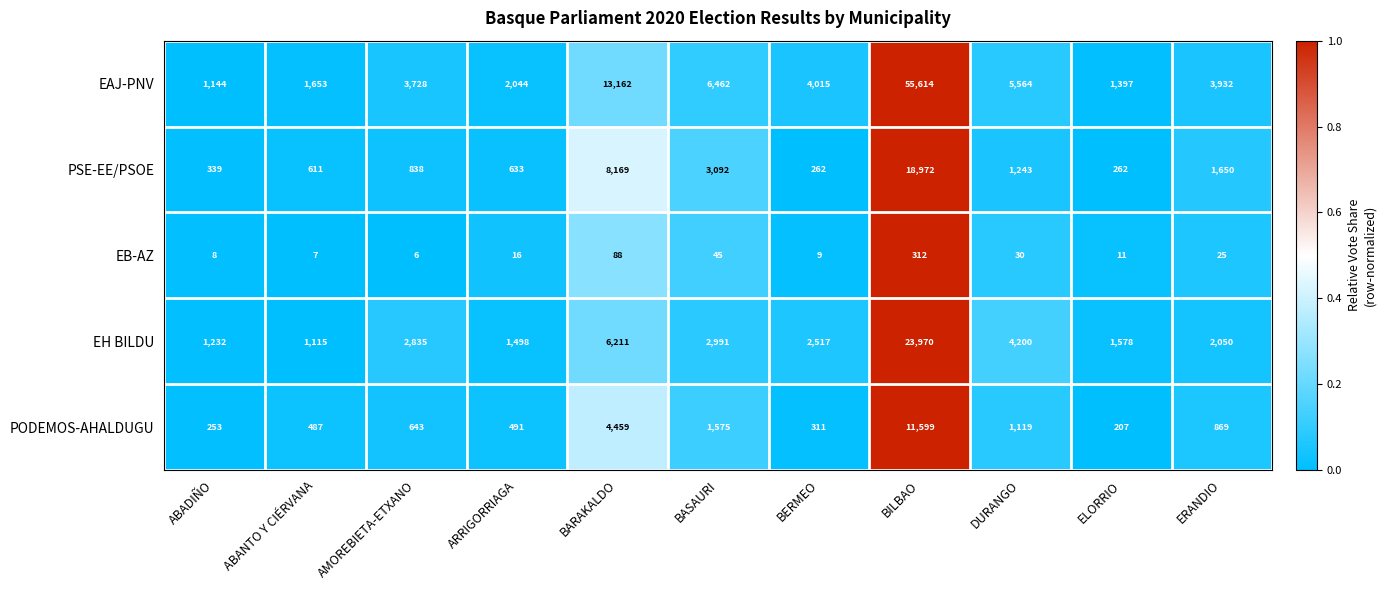

What is the total value across all series at ARRIGORRIAGA?

4682